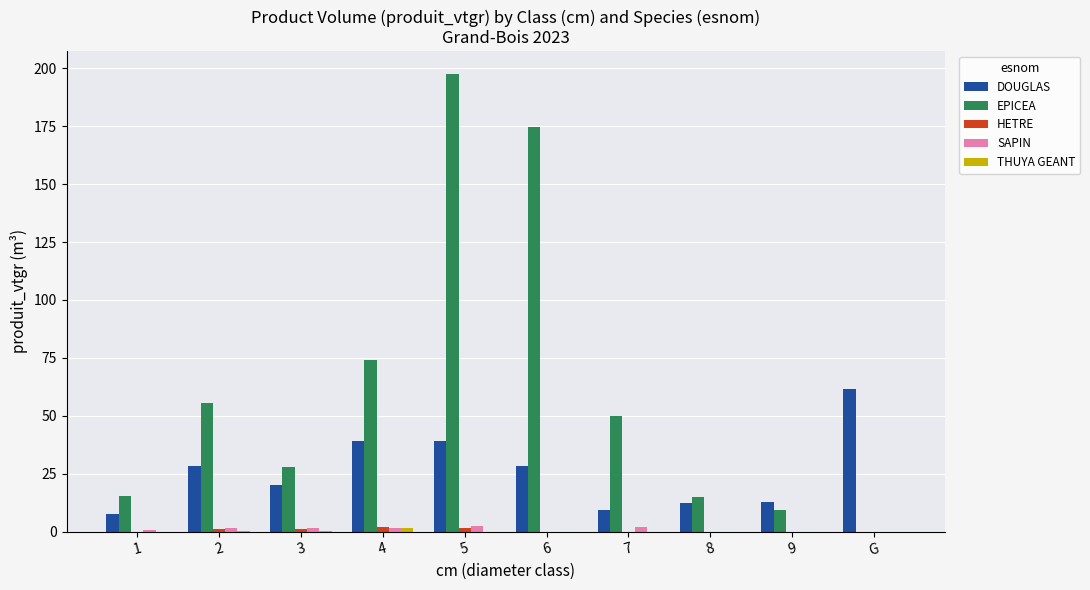

Is it true that DOUGLAS equals 39.1 at 5?

True